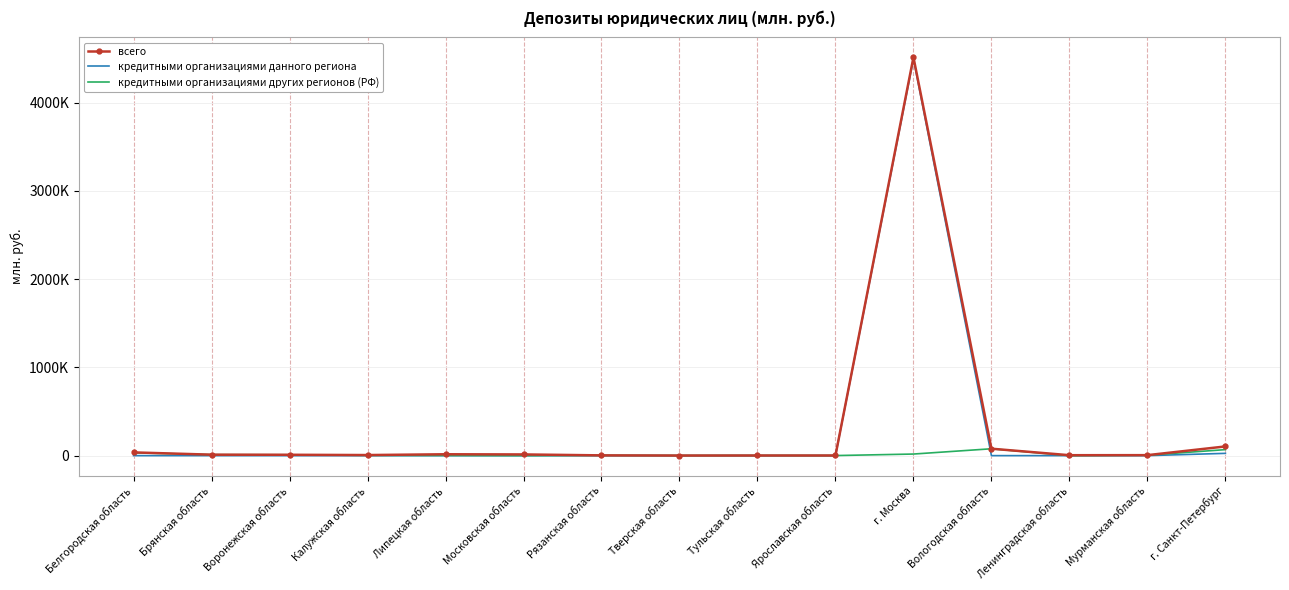

What is the label of the 2nd point from the right?

Мурманская область